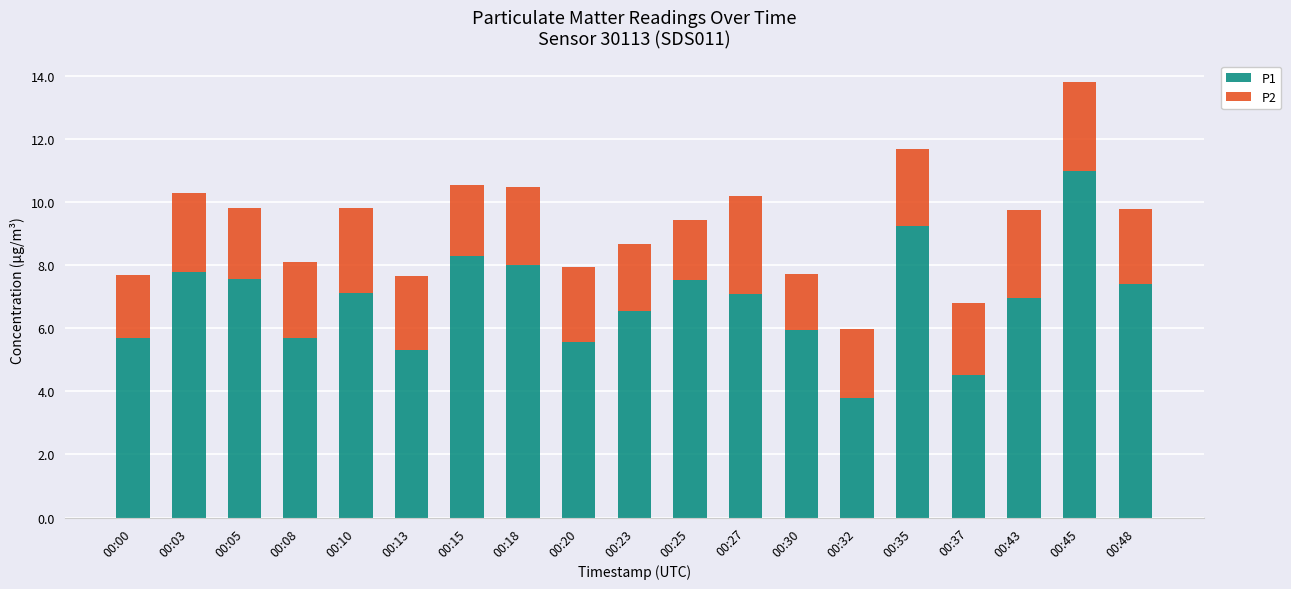

The value of P1 at 00:23 is 9.7. True or false?

False